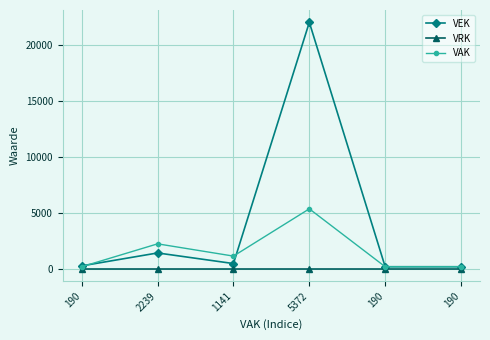

How many values in the VEK series are below 473?

3